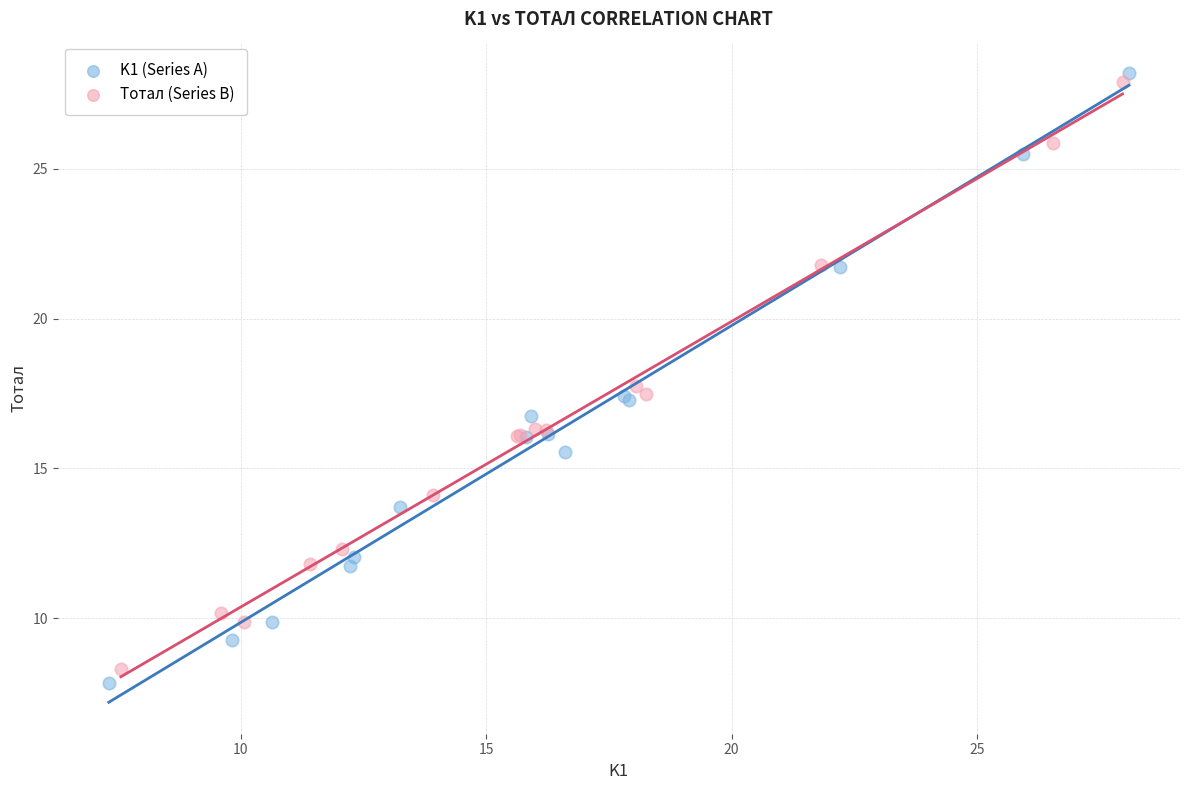

Which series contains the highest Y value?

K1 (Series A)